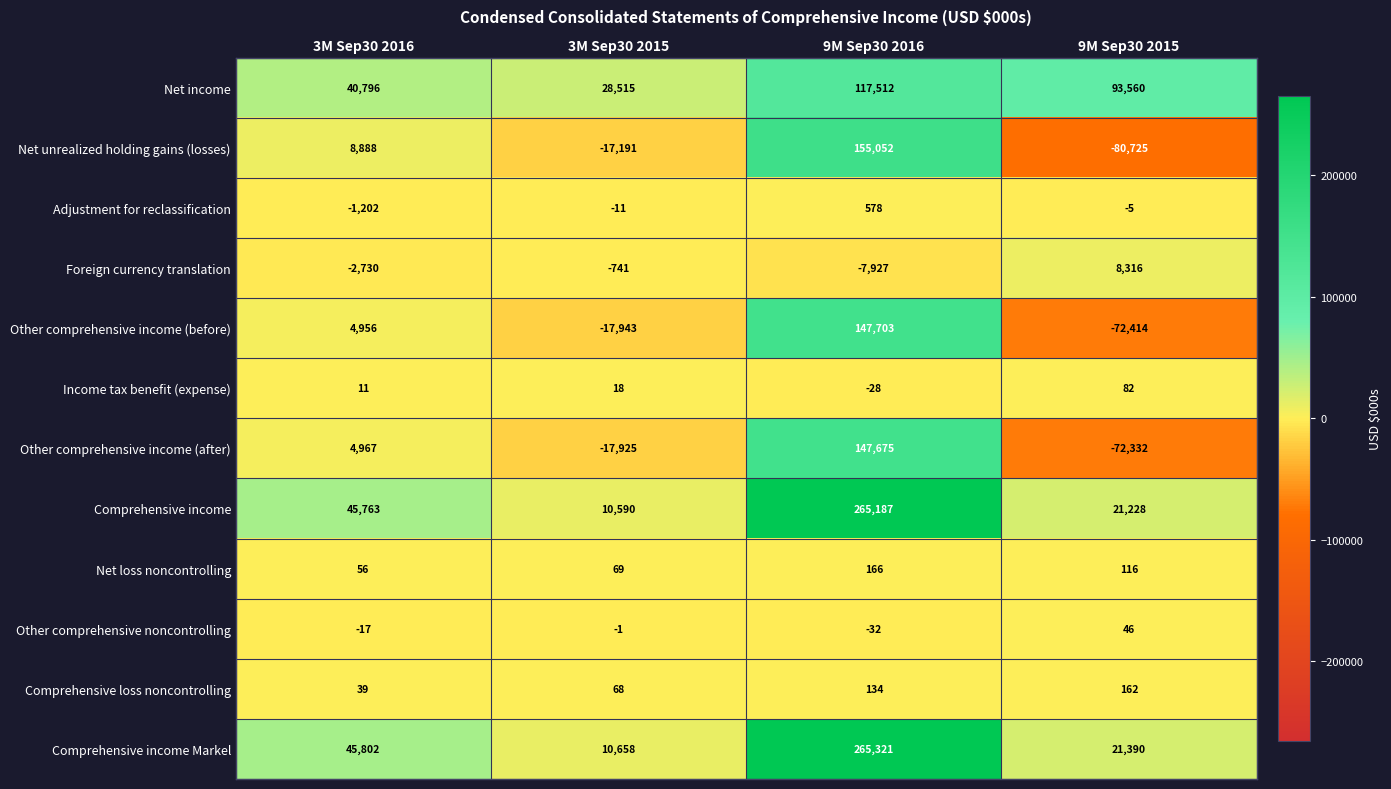

True or false: Other comprehensive income (after) has a value of 4967 at 3M Sep30 2016.

True